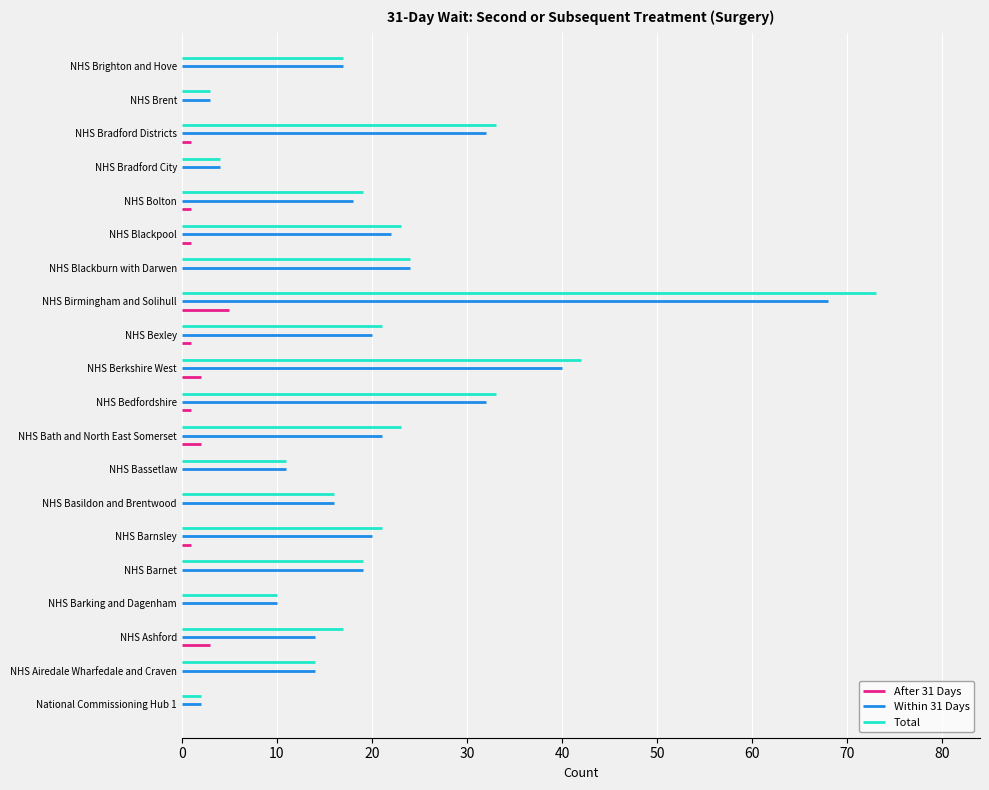

Which series has the largest total across all categories?

Total